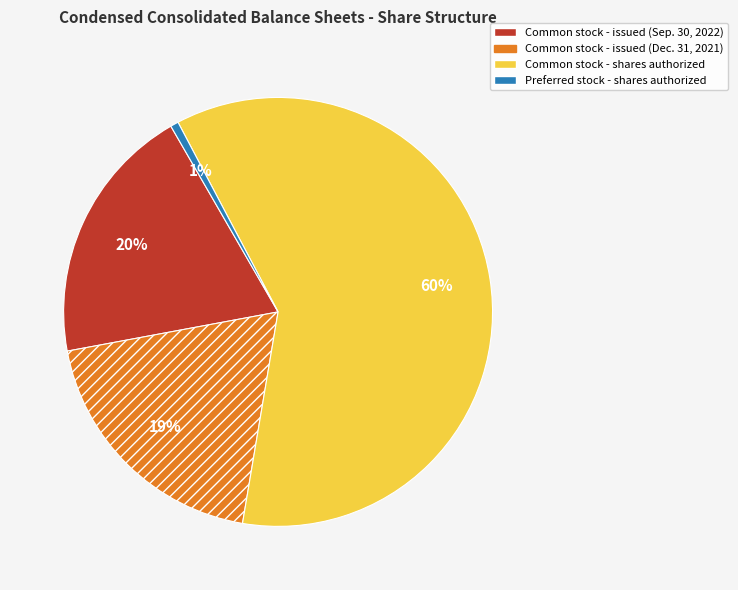

To the nearest percent, what is the combined percentage of Common stock - shares authorized and Preferred stock - shares authorized?

61%